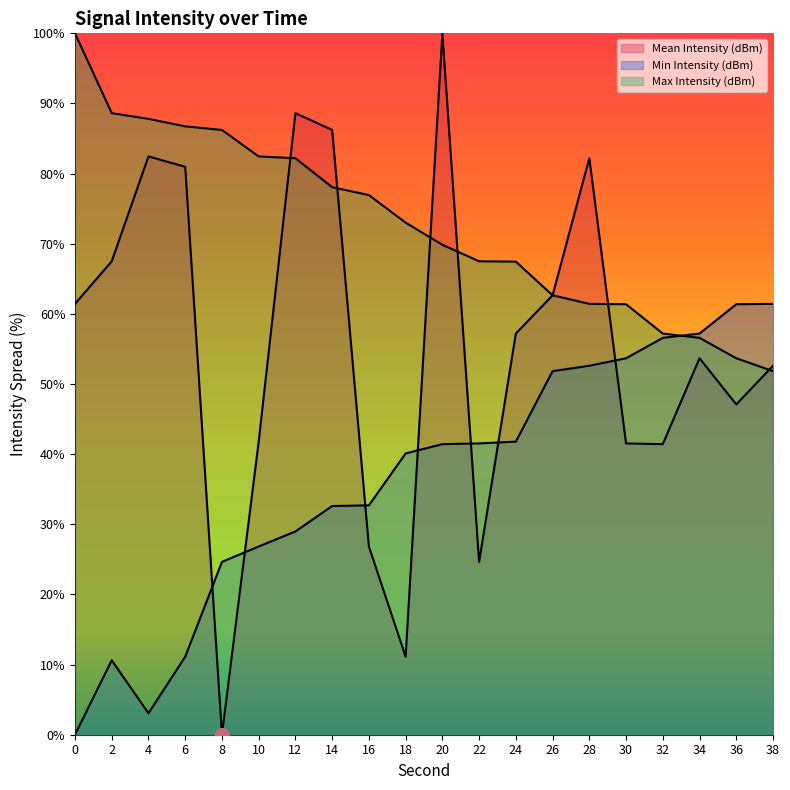

At which label does Min Intensity (dBm) reach its peak?

38